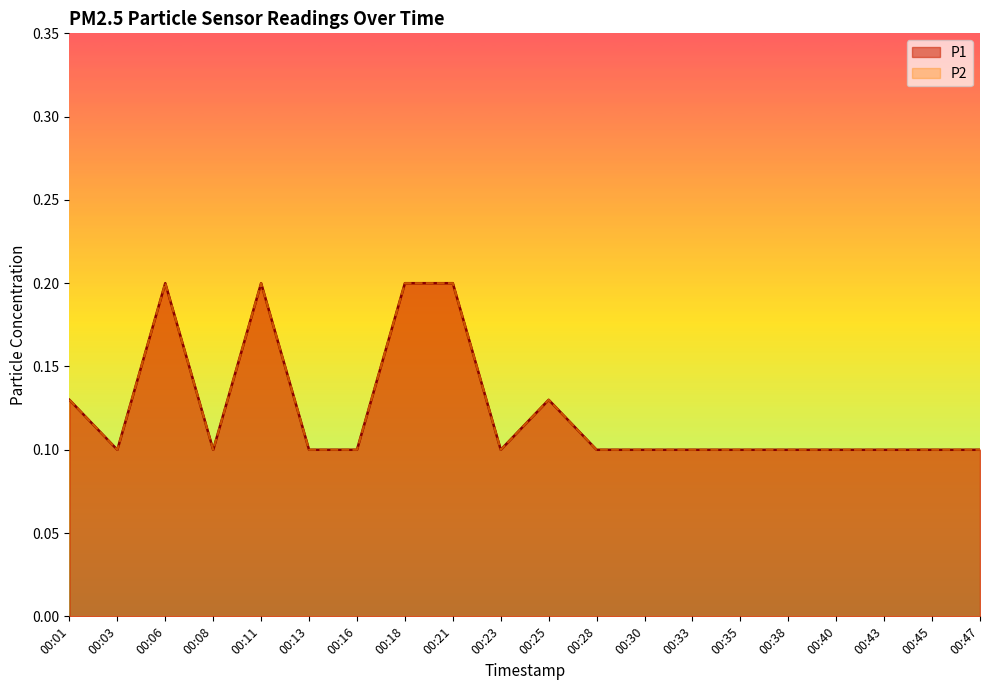

Read the P2 value at 00:11.

0.2